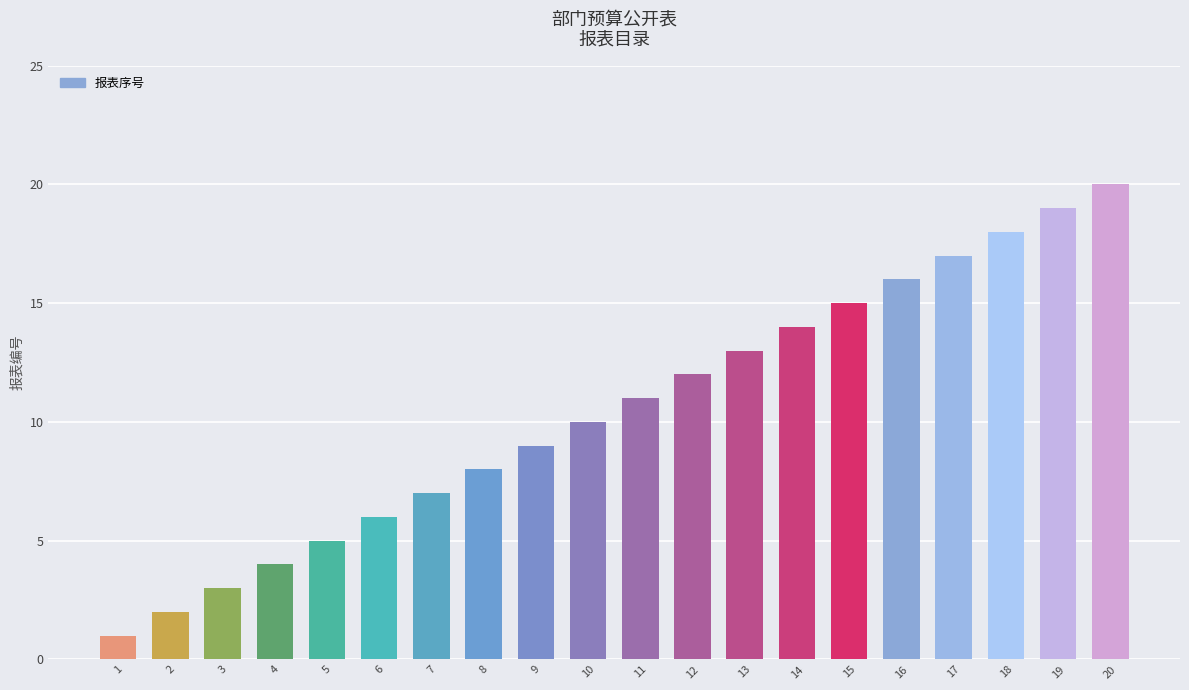

What is the difference between the values at 9 and 19?

10